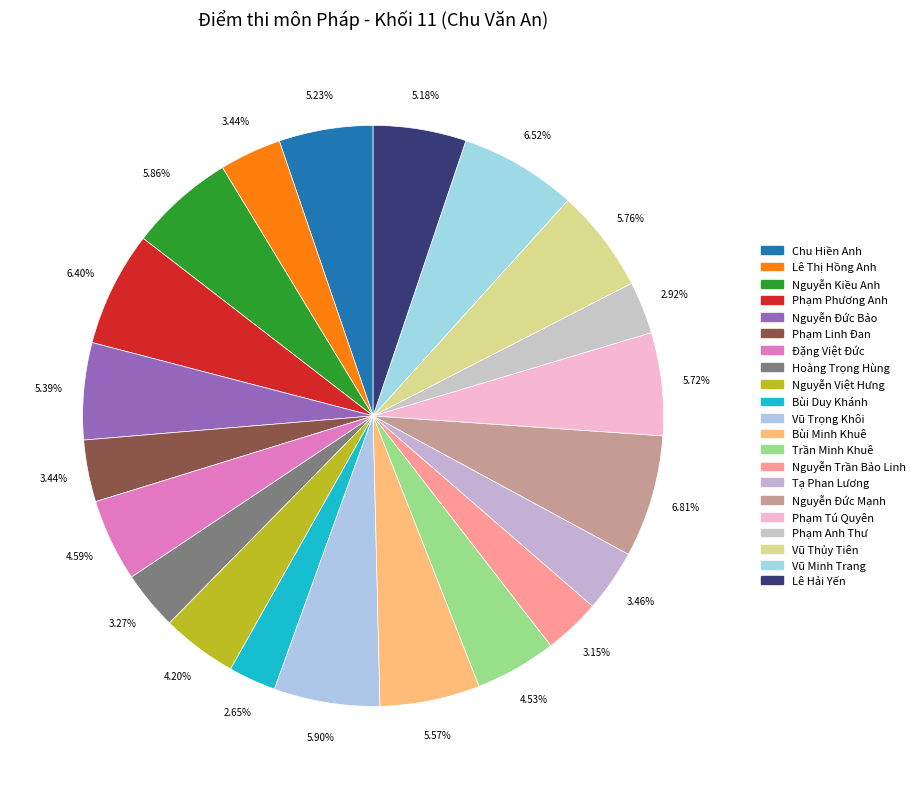

Do Phạm Tú Quyên and Đặng Việt Đức together represent more than half of the pie?

No